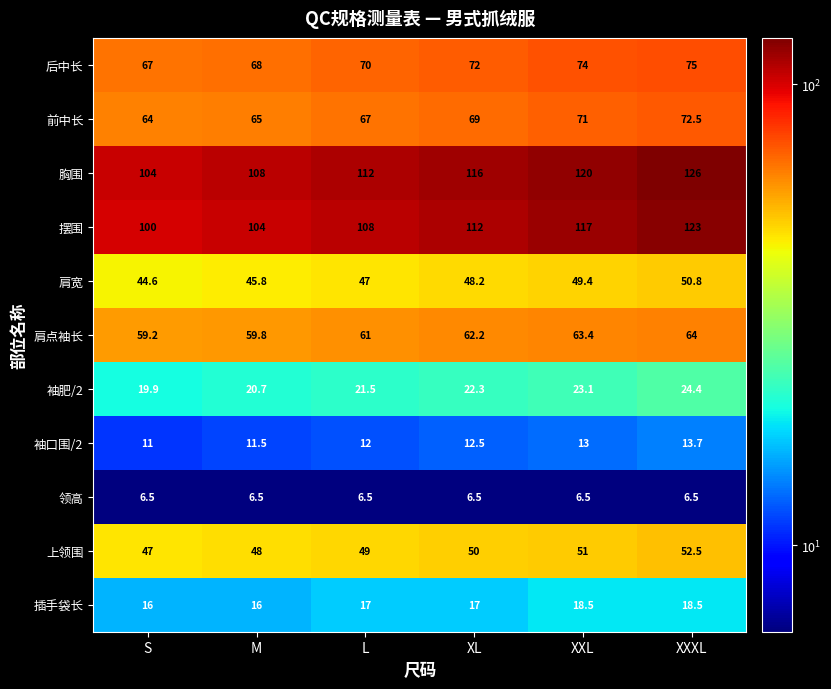

Rank the series at XL from highest to lowest value.

胸围, 摆围, 后中长, 前中长, 肩点袖长, 上领围, 肩宽, 袖肥/2, 插手袋长, 袖口围/2, 领高